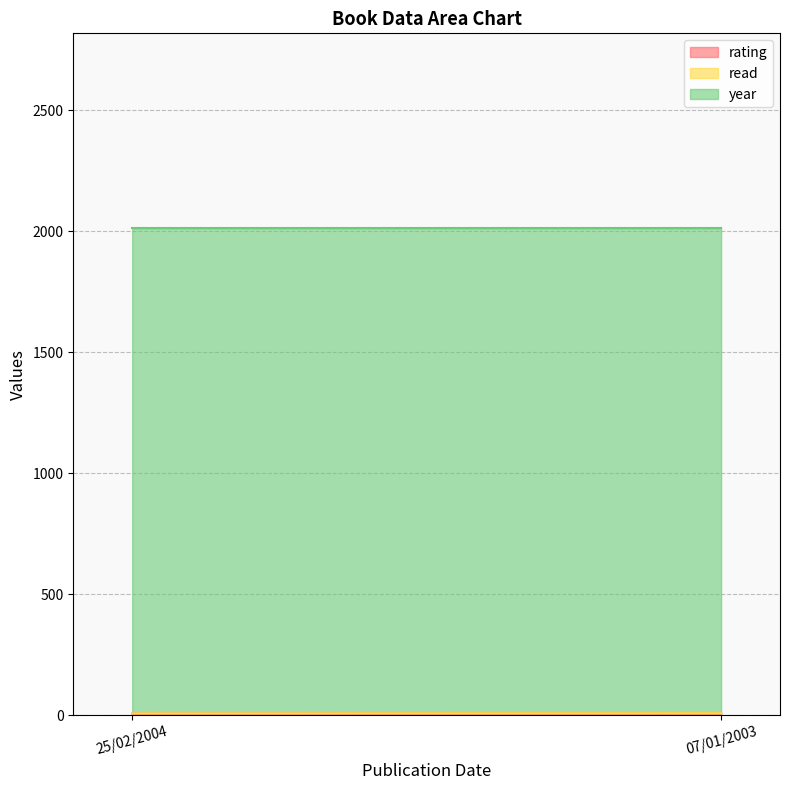

How many lines are shown in the chart?

3